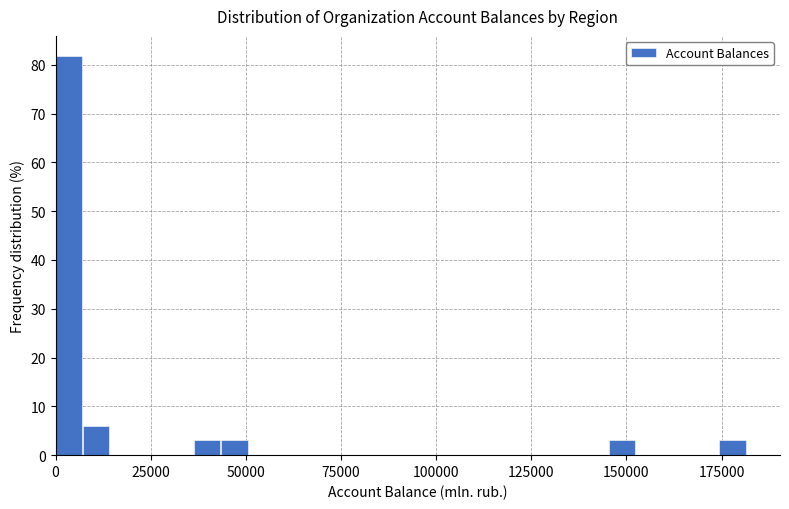

Read against the x-axis, roughly where is the centre of the tallest bar?

5000